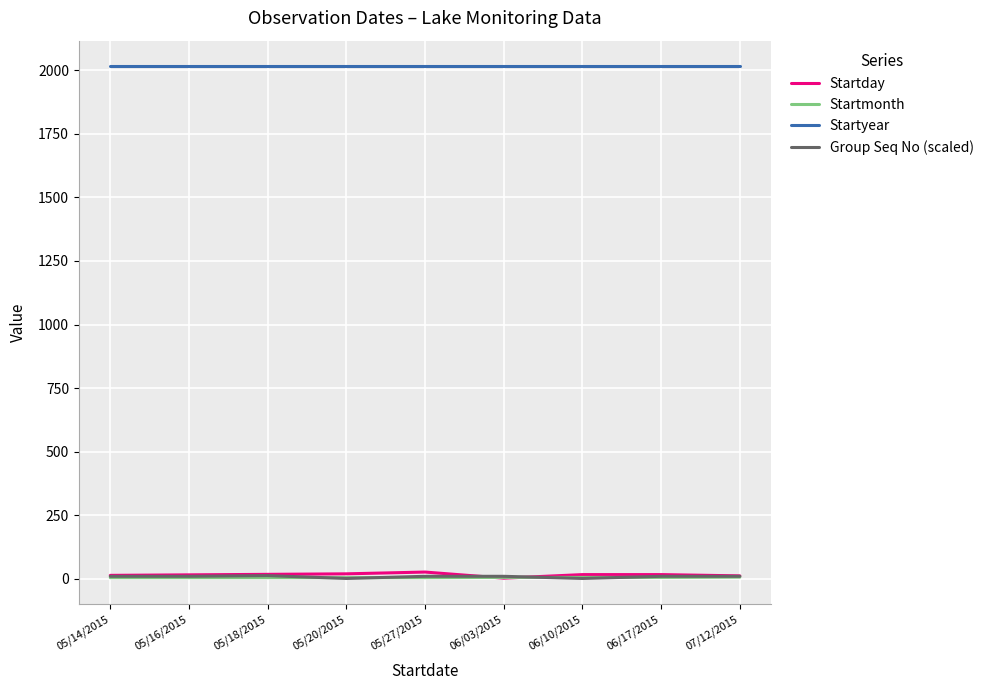

What is the difference between the maximum and second lowest values in the Startday series?

15.0